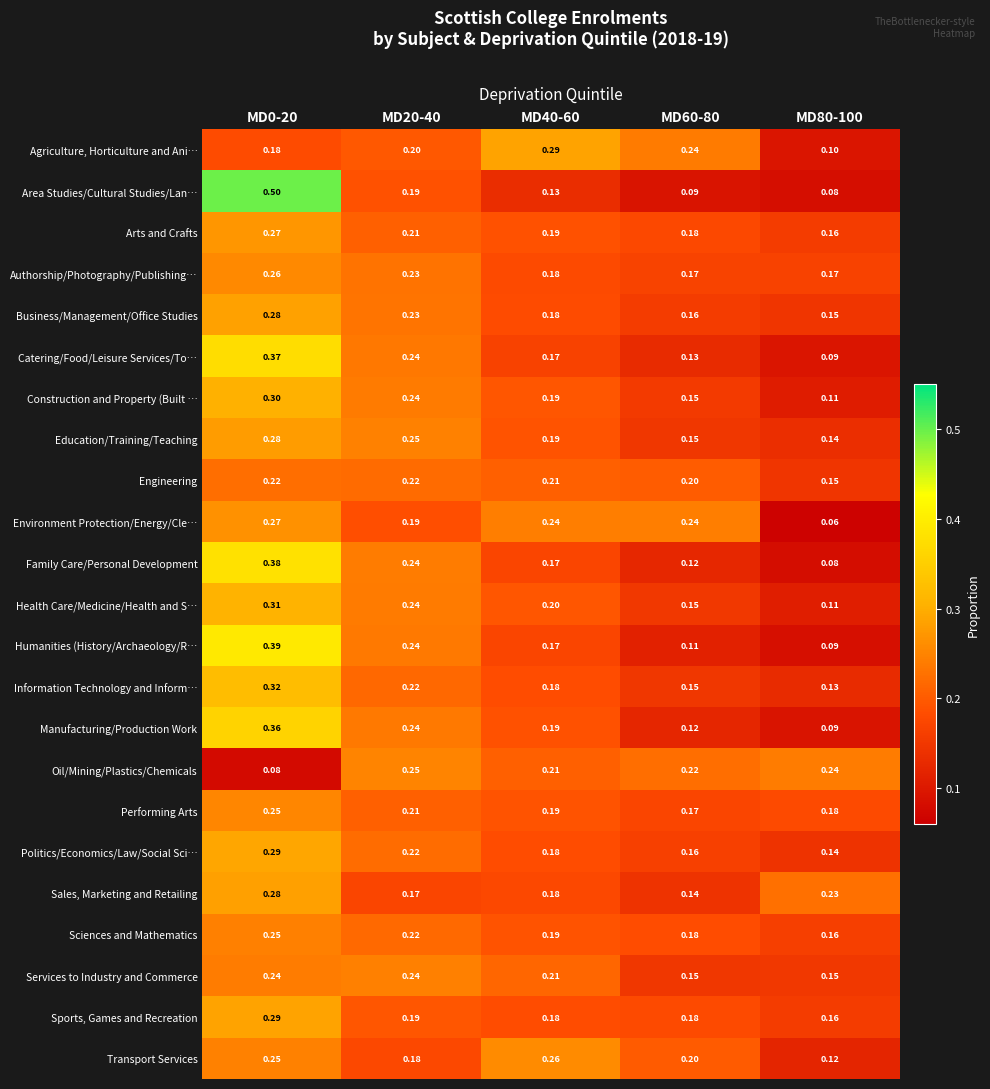

Between MD60-80 and MD80-100, which series saw the biggest shift?

Environment Protection/Energy/Cle…